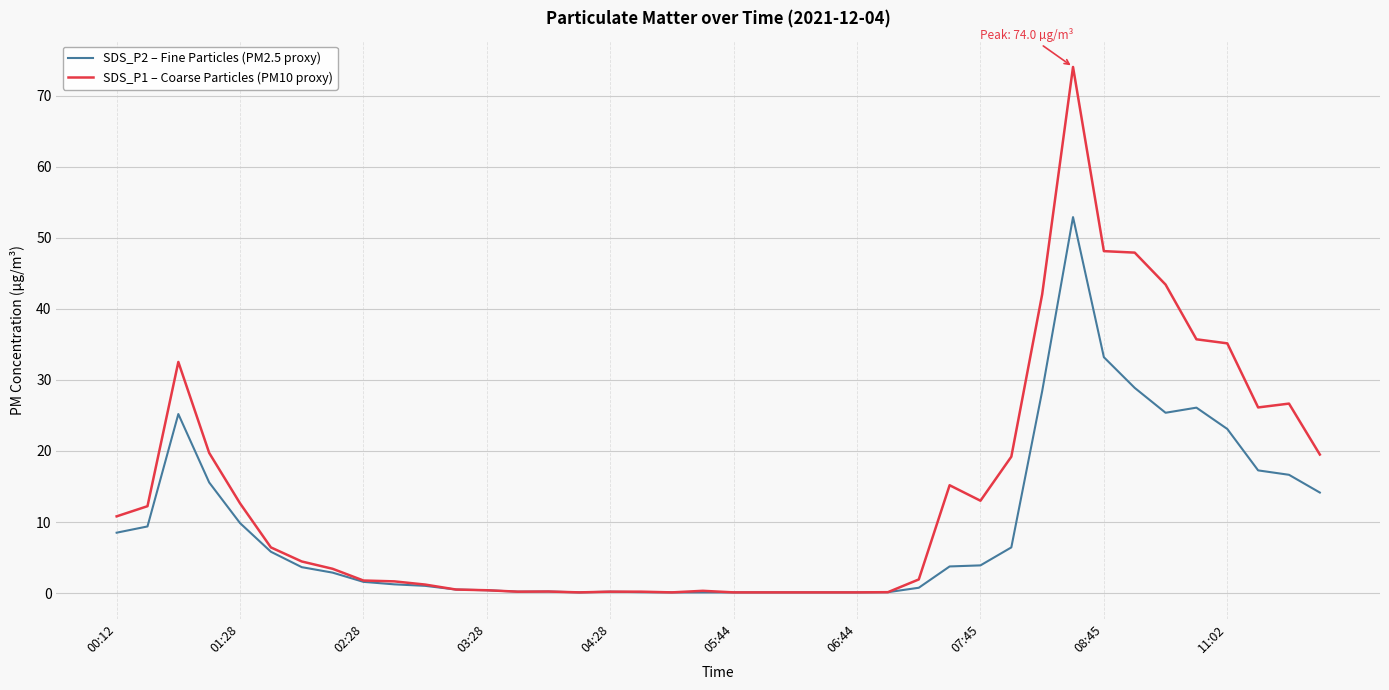

How many lines are shown in the chart?

2